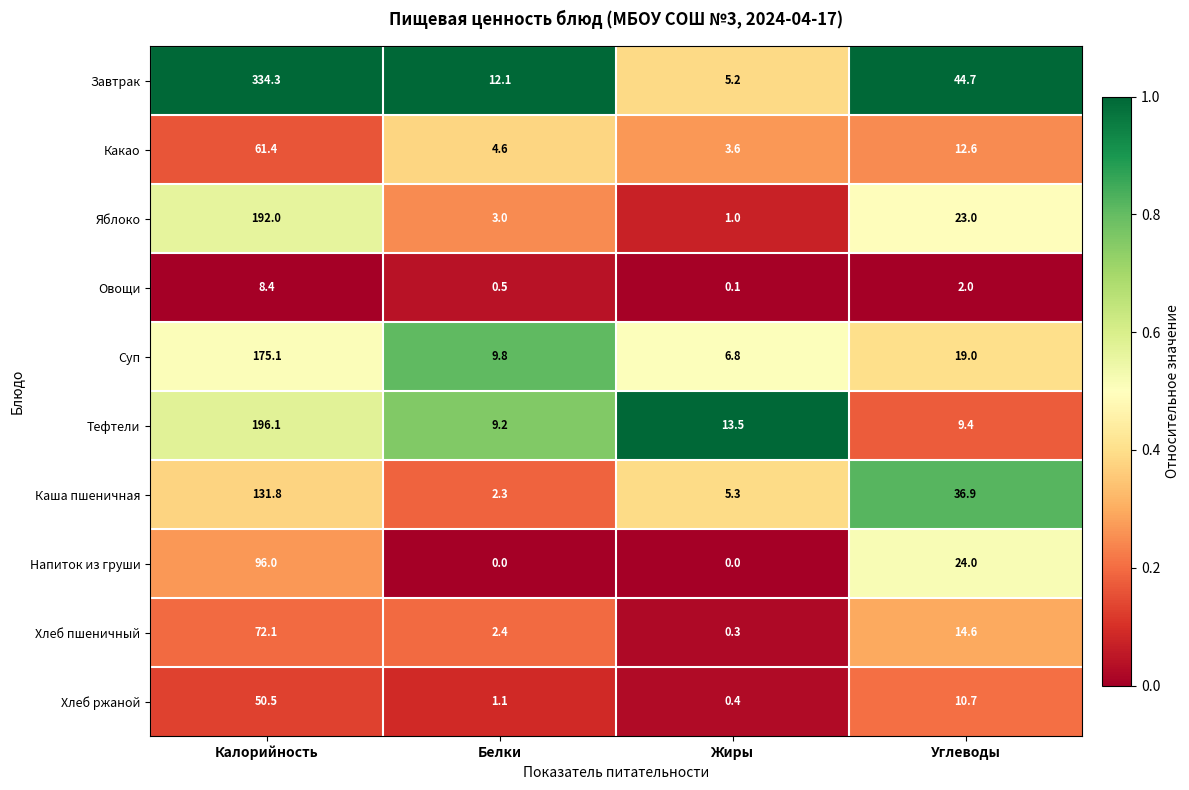

Is it true that Хлеб пшеничный equals 1.1 at Белки?

False